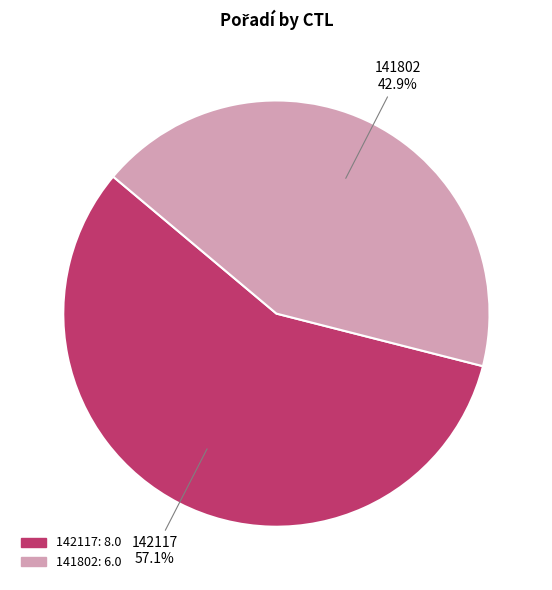

Approximately how many times larger is the value at 142117 compared to 141802?

1.3